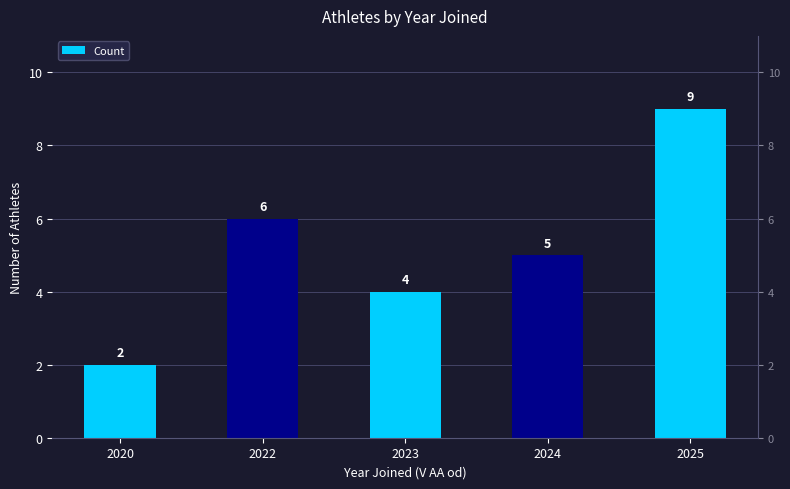

The value at 2020 is 2. True or false?

True